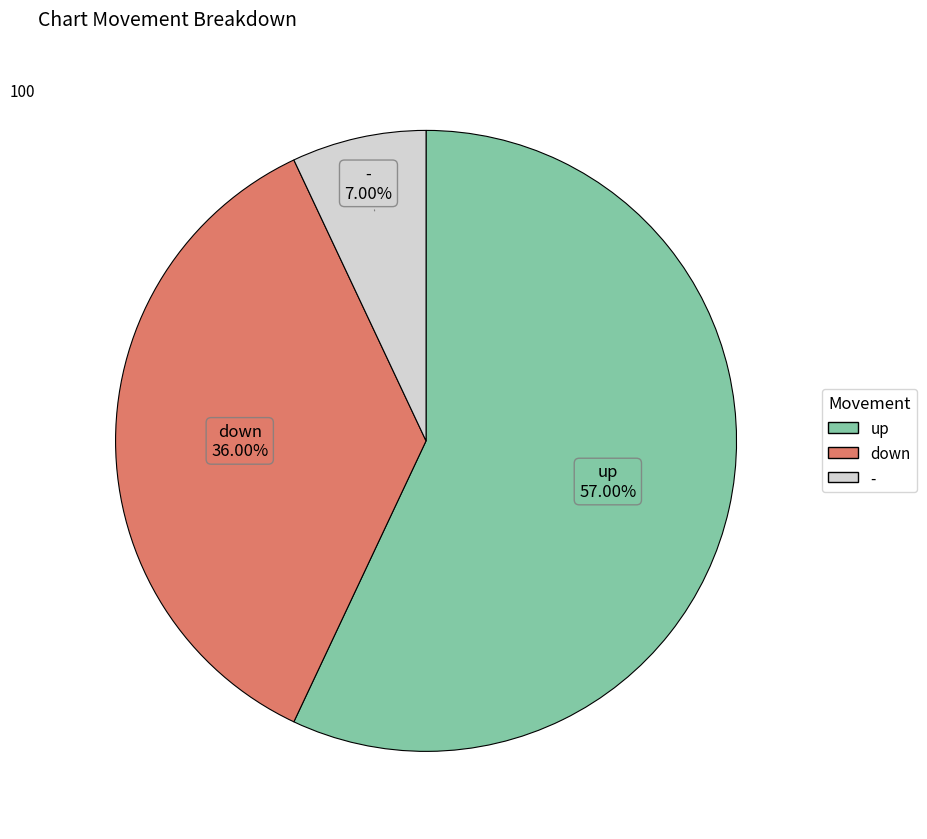

Which has a higher value, down or -?

down